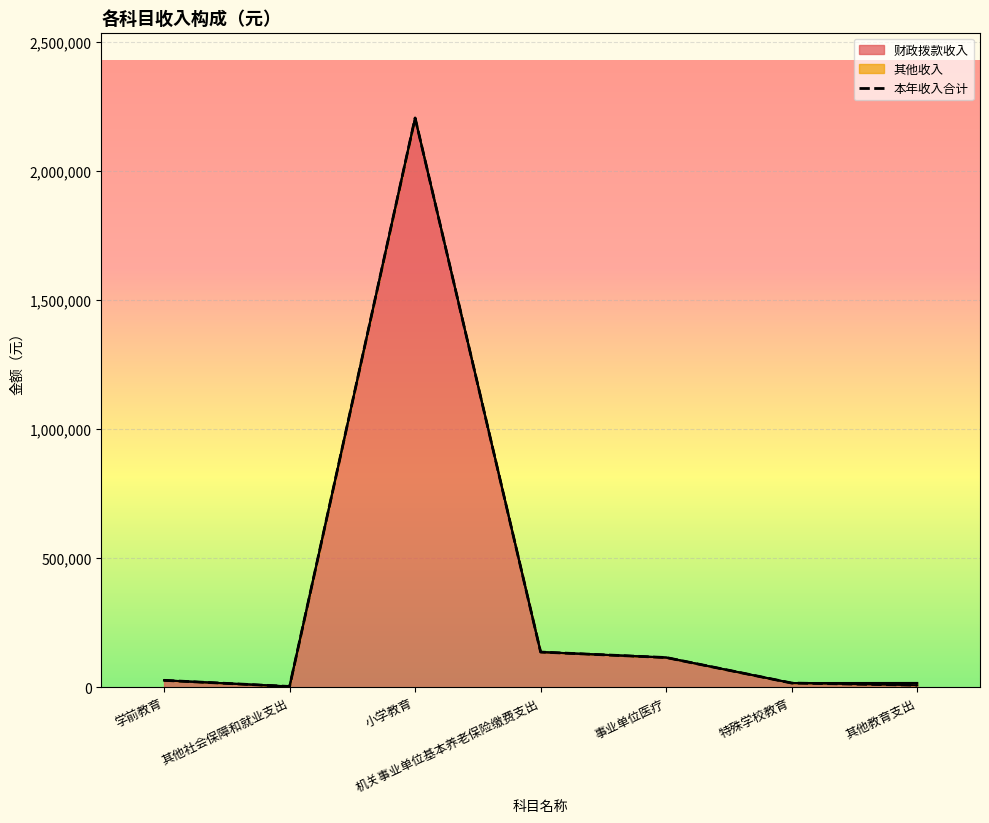

What is the sum of the values at 事业单位医疗 and 学前教育?

143257.4